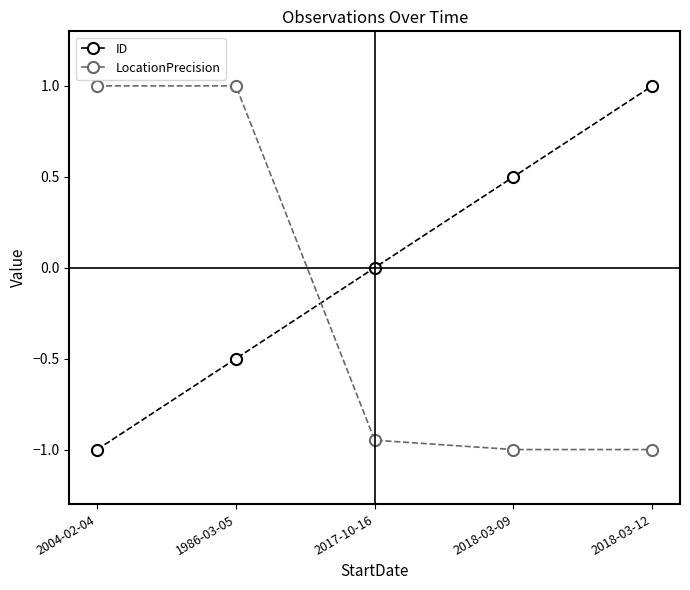

How many data points does each series have?

5